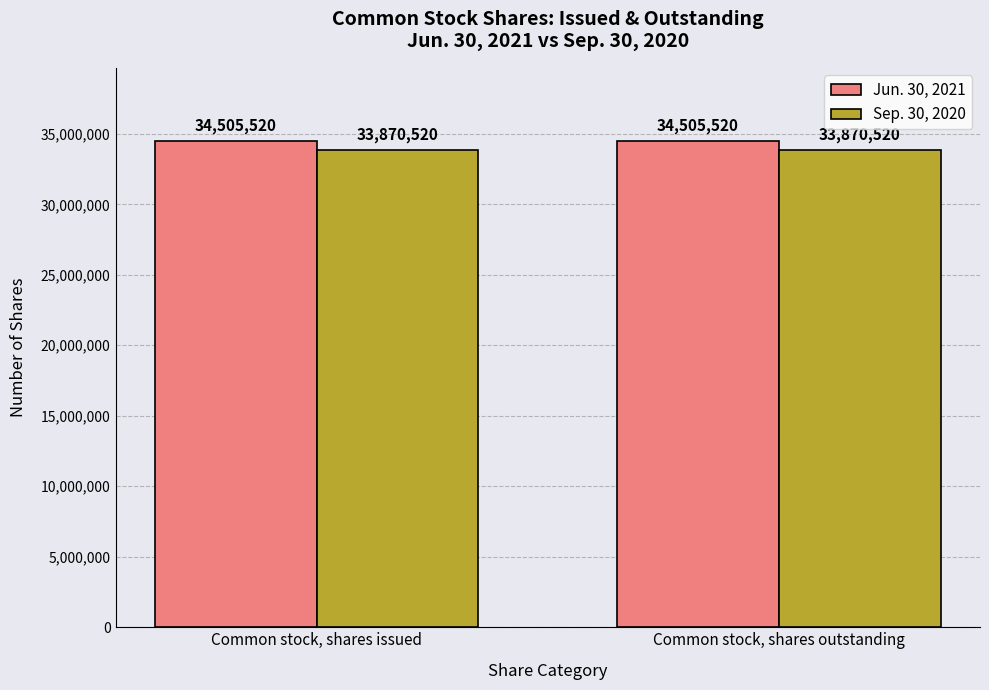

Is it true that Sep. 30, 2020 equals 21387784 at Common stock, shares issued?

False